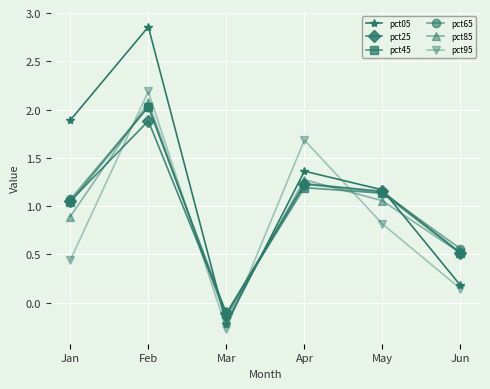

At which category is the sum across all series the highest?

Feb